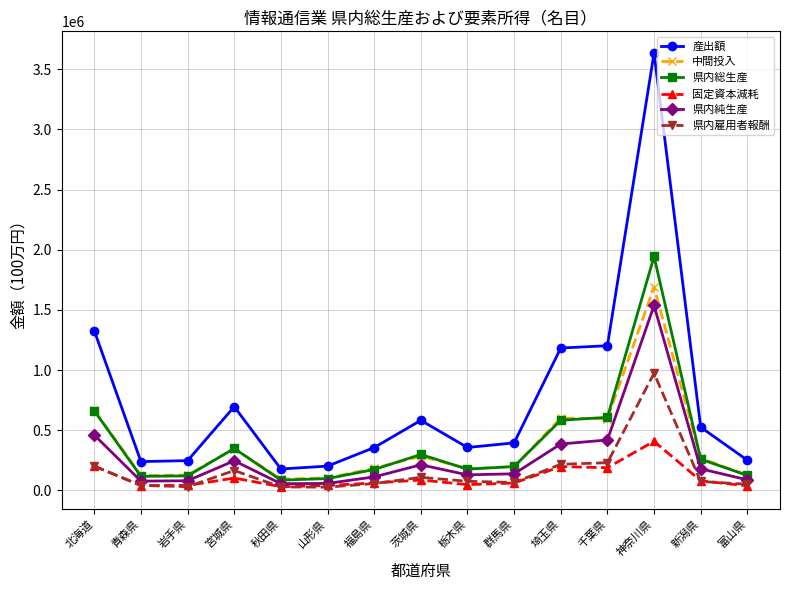

At which label does 産出額 first exceed 394555?

北海道